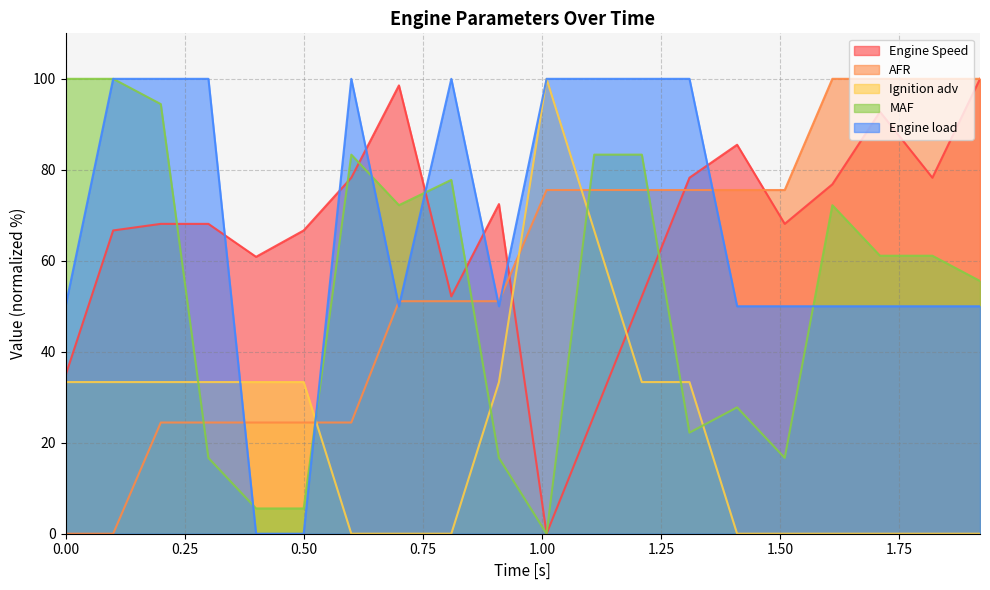

What is the label of the 14th point from the left?

1.31